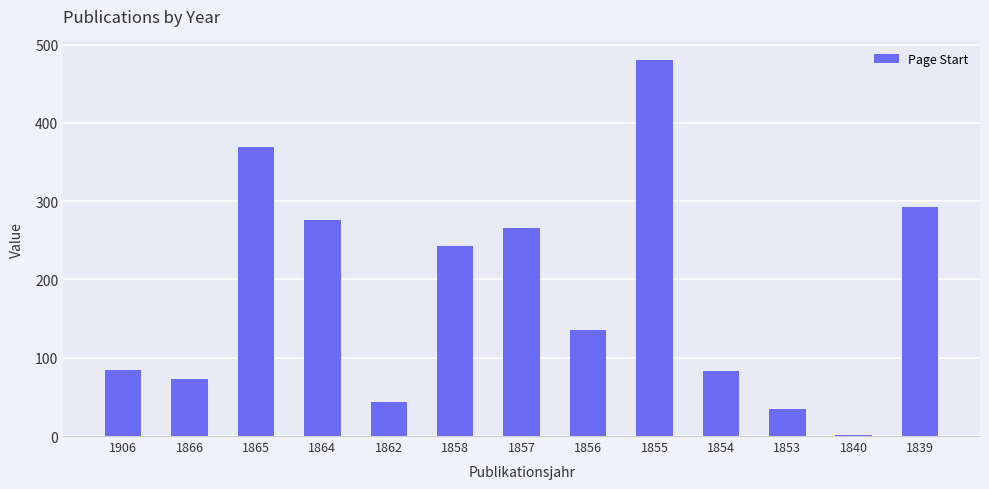

True or false: the data shows 179 at 1865.

False